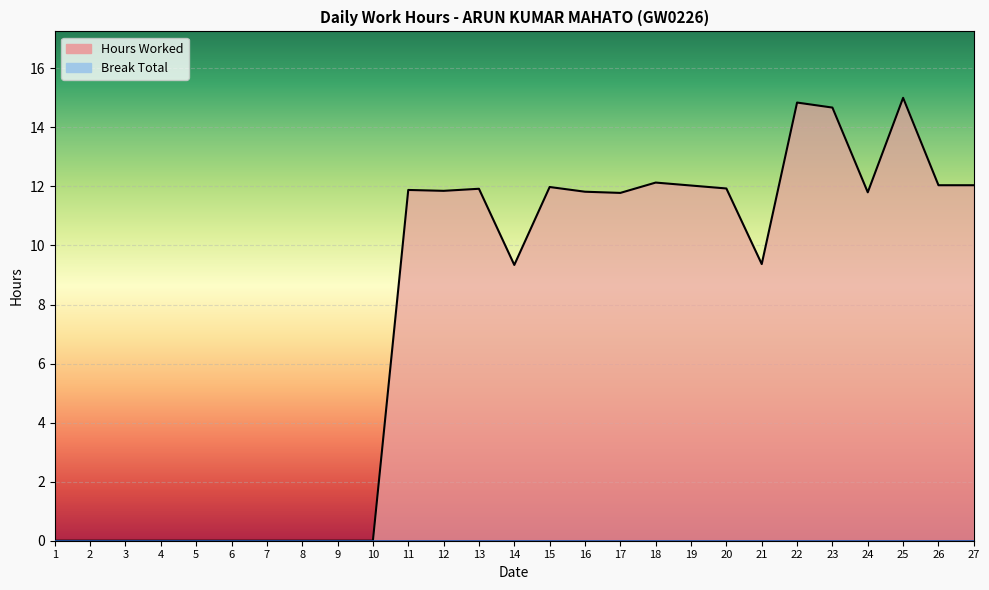

What is the change in value from 6 to 19?

+12.0